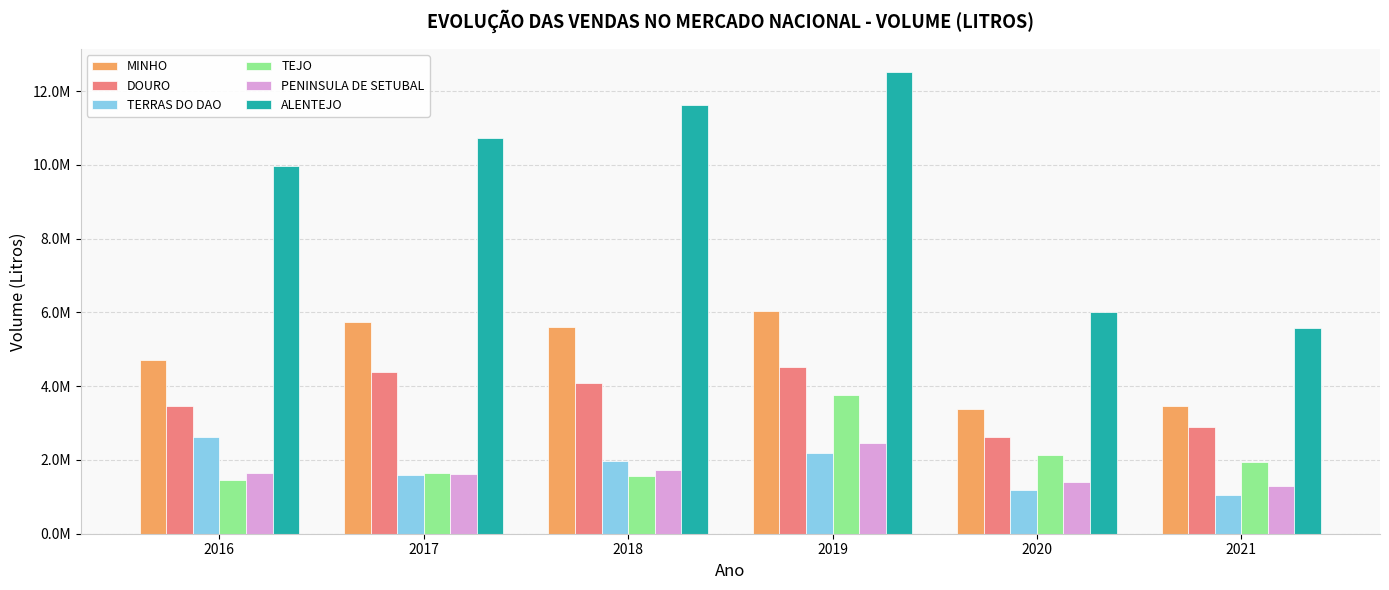

What are all the series names shown in the legend?

MINHO, DOURO, TERRAS DO DAO, TEJO, PENINSULA DE SETUBAL, ALENTEJO